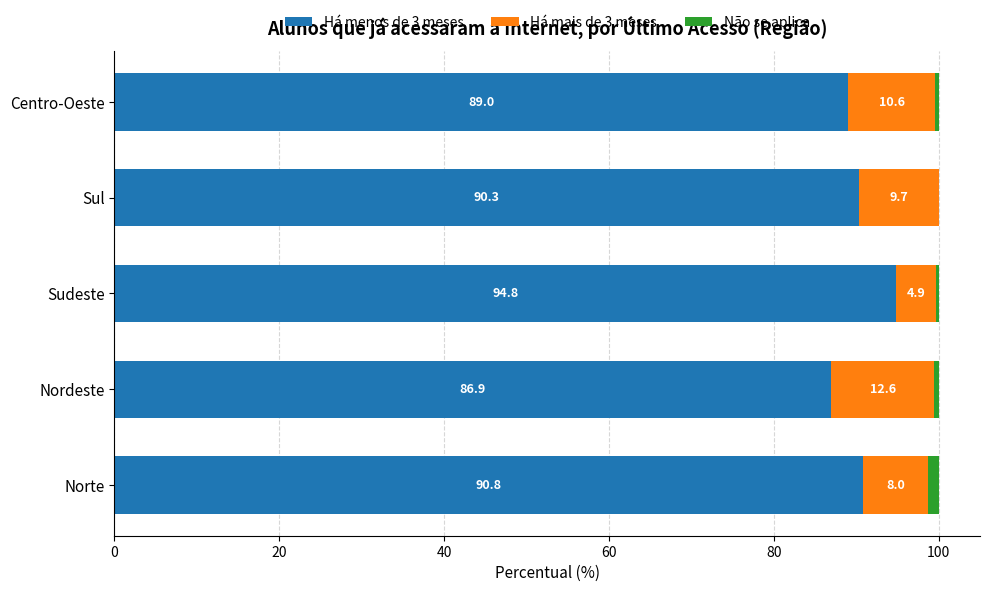

What is the total value across all series at Sul?

100.0